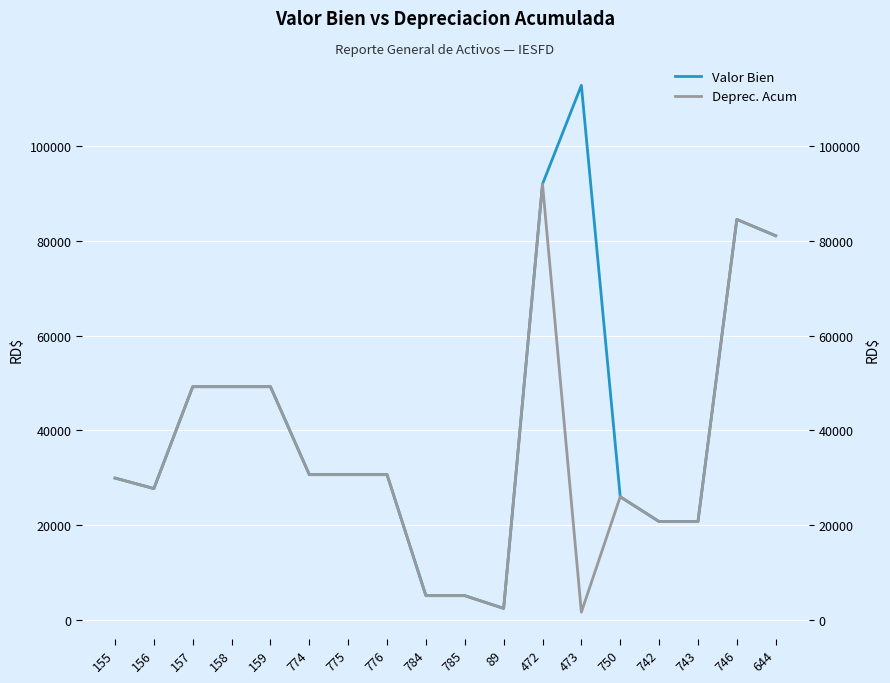

What are all the series names shown in the legend?

Valor Bien, Deprec. Acum